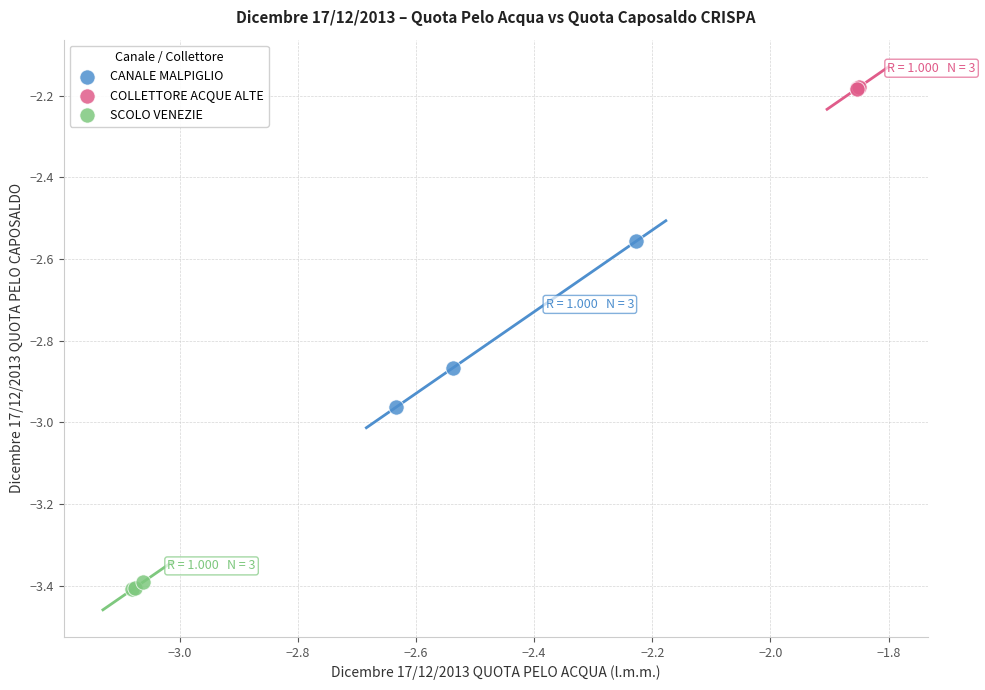

Which series contains the lowest Y value?

SCOLO VENEZIE